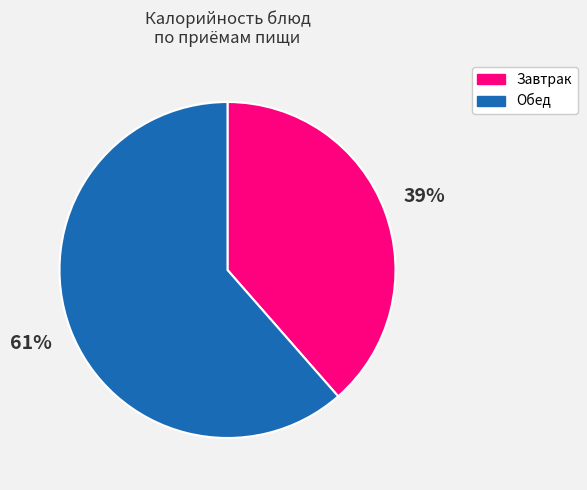

Is there any slice that represents more than half of the pie?

Yes